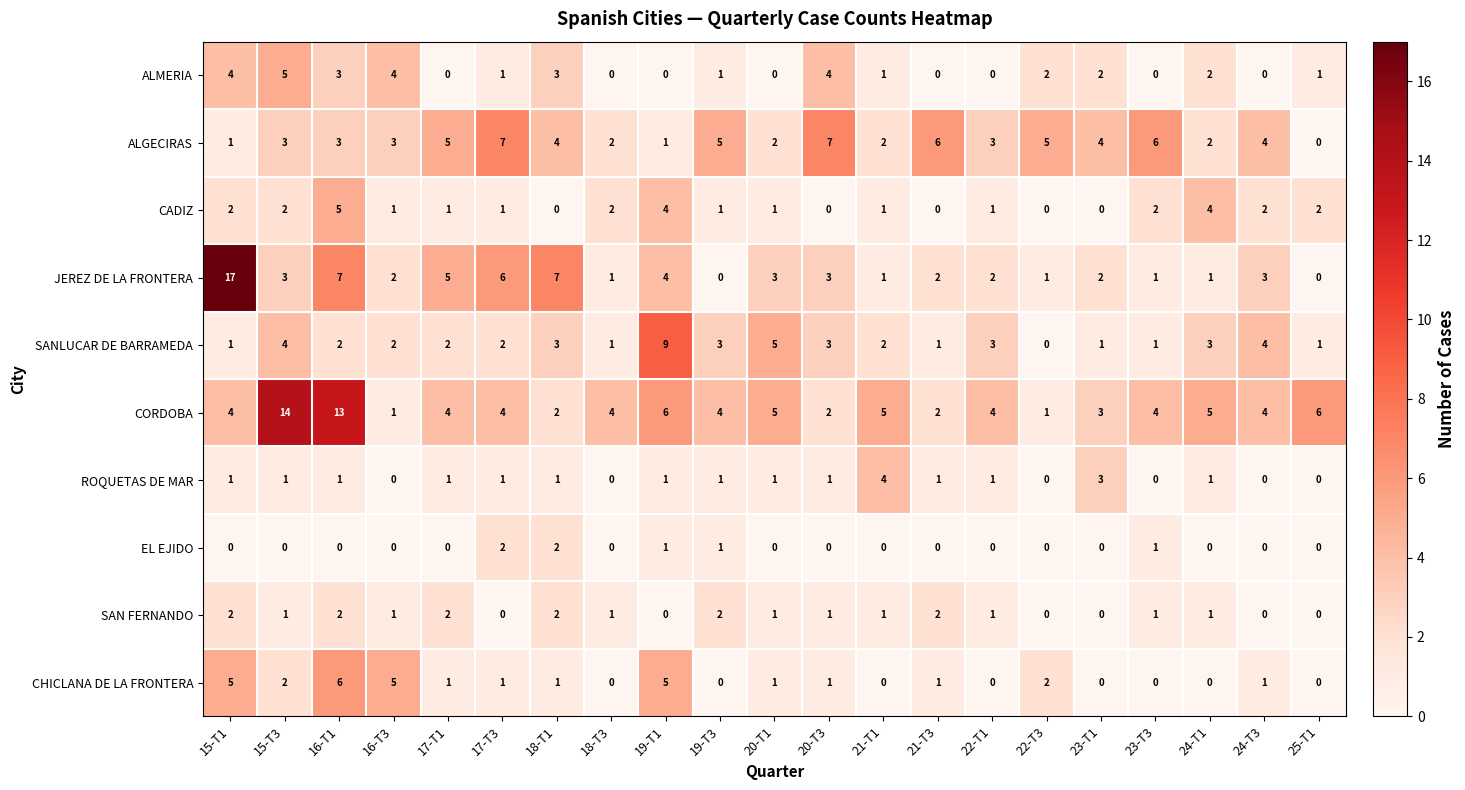

How many series are shown in this chart?

10